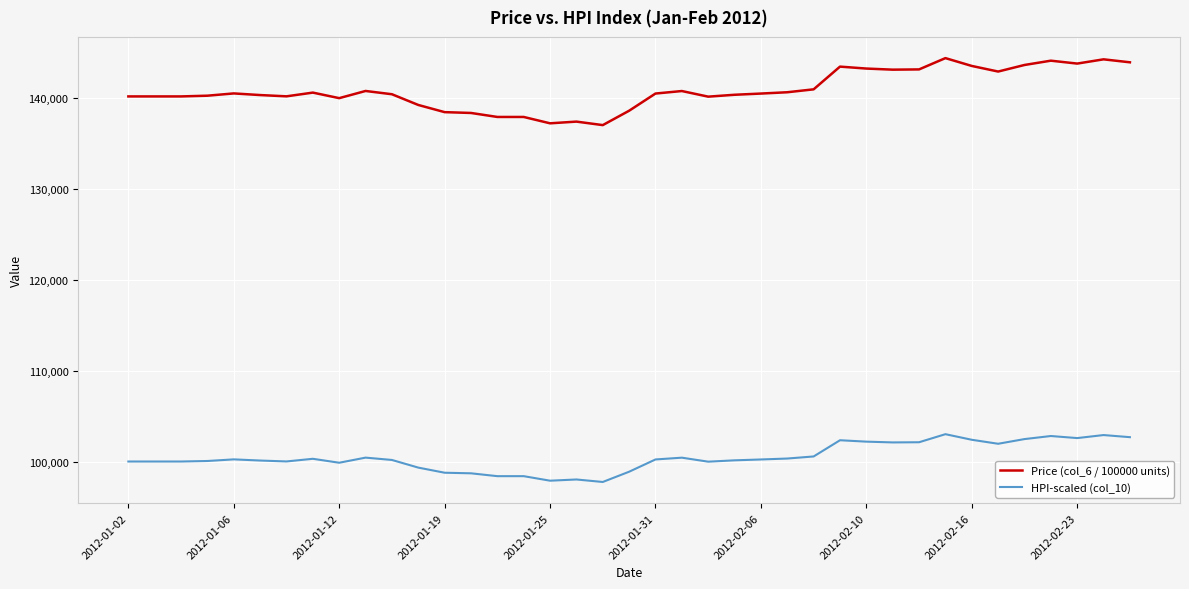

What is the highest value of the Price (col_6 / 100000 units) series?

144396.1